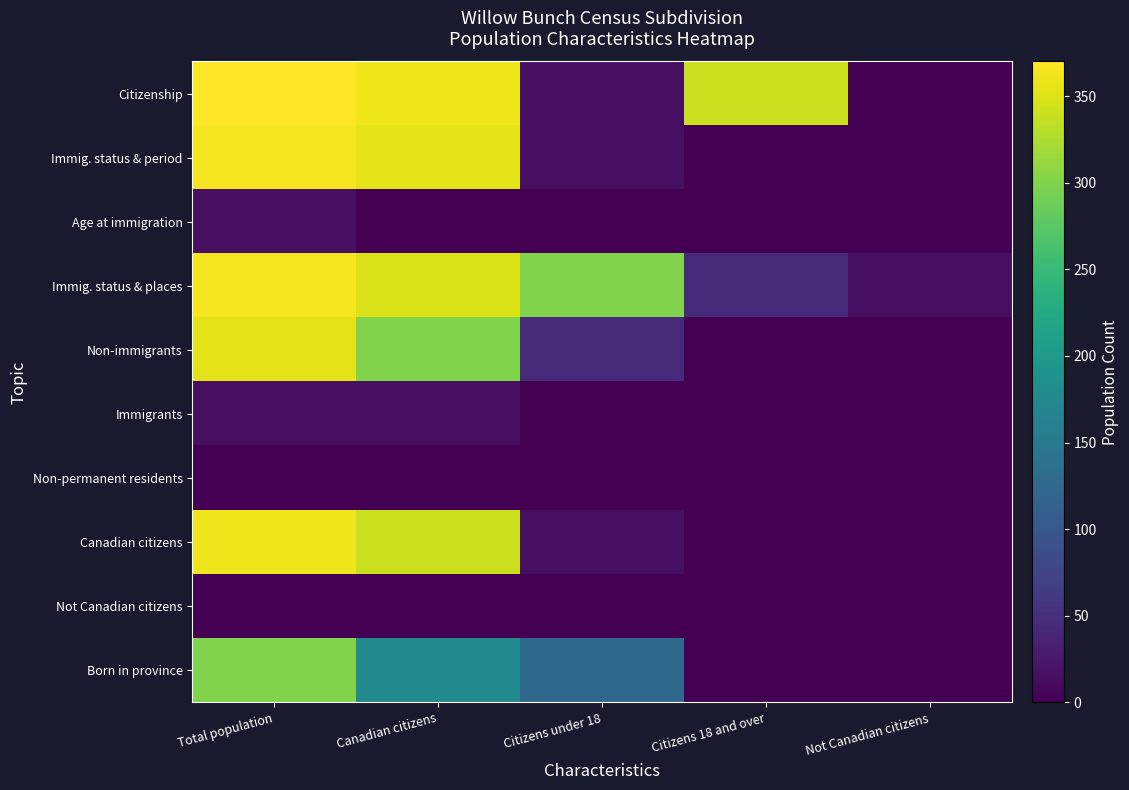

Count the number of categories in the chart.

5